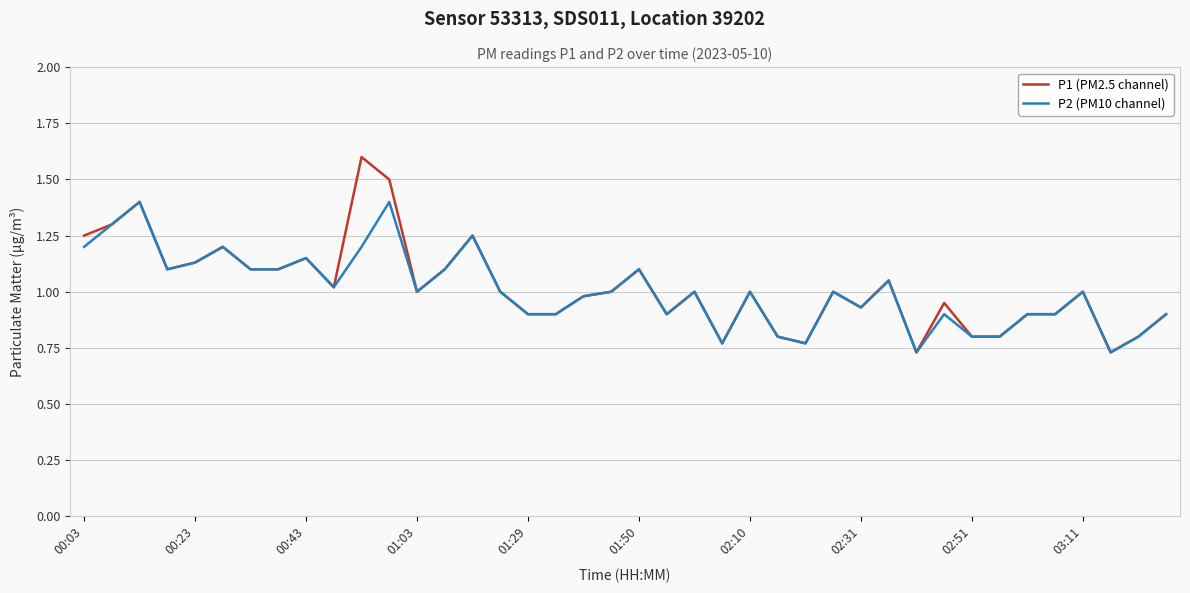

Which series has the widest spread of values?

P1 (PM2.5 channel)